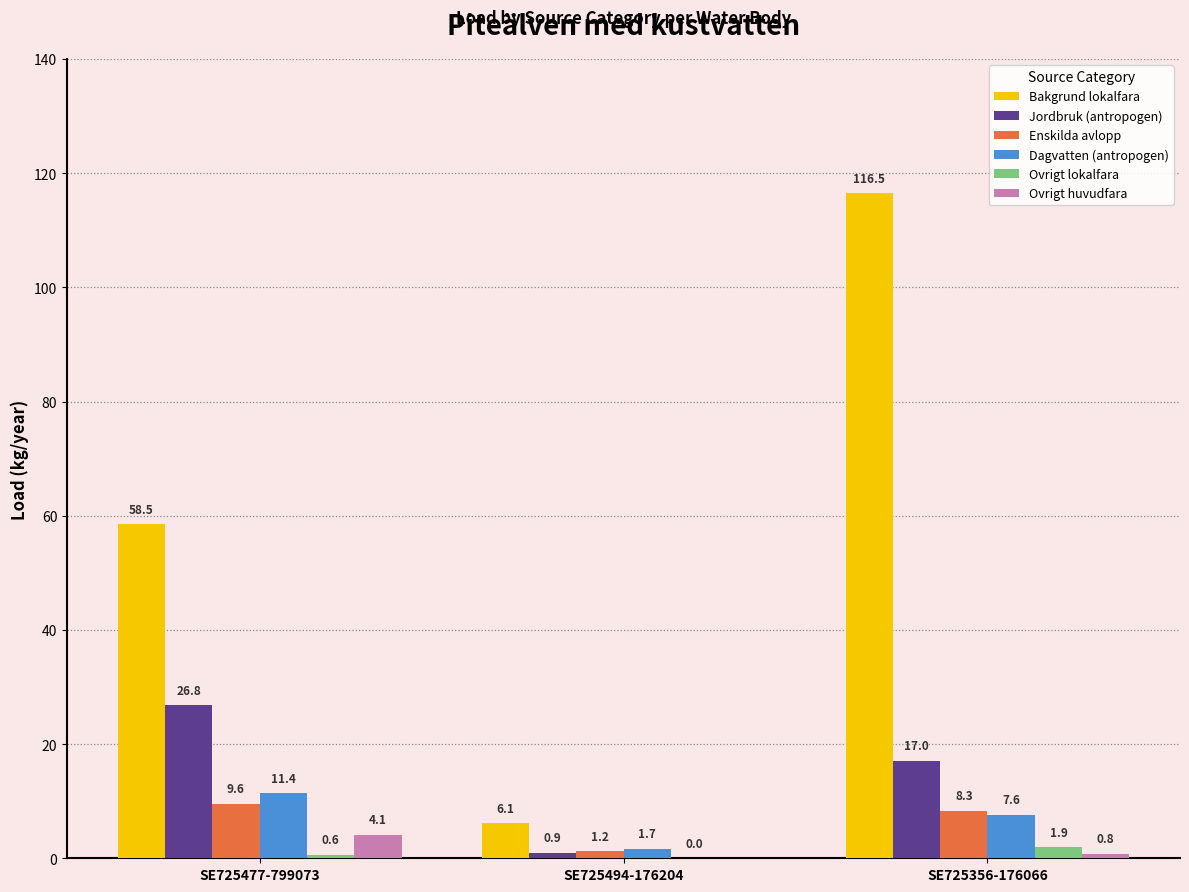

What value does the Dagvatten (antropogen) series have at SE725477-799073?

11.4